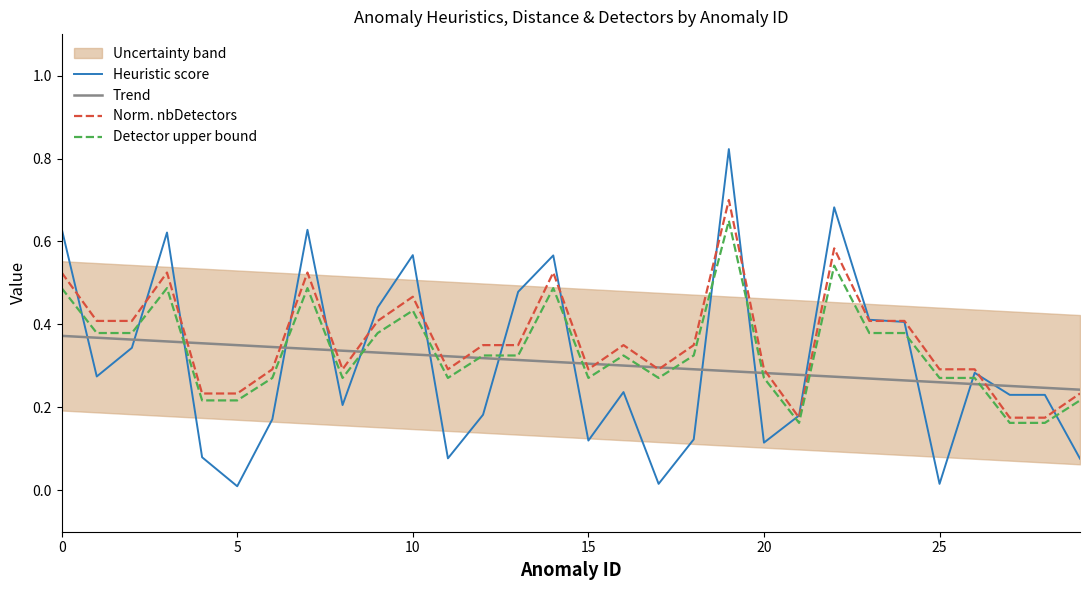

What is the label of the 5th point from the right?

25